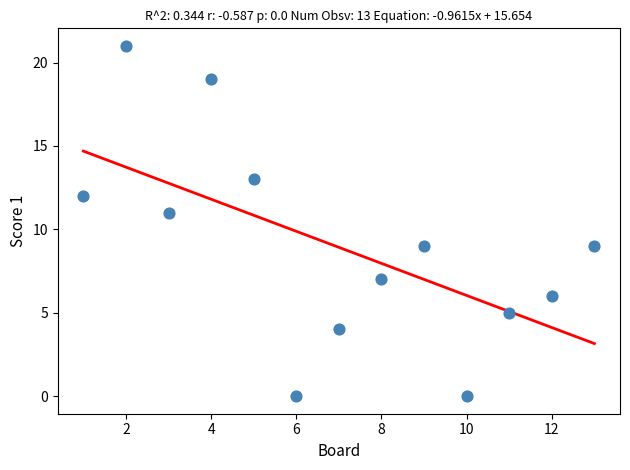

What is the range of Y values (max minus min)?

21